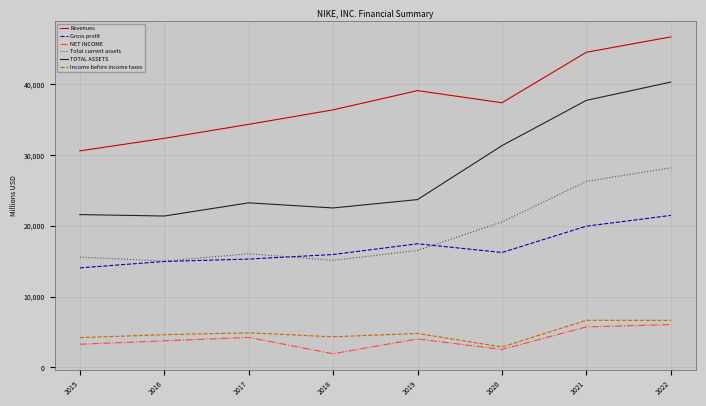

In Income before income taxes, how many points are lower than both neighbors (excluding endpoints)?

2